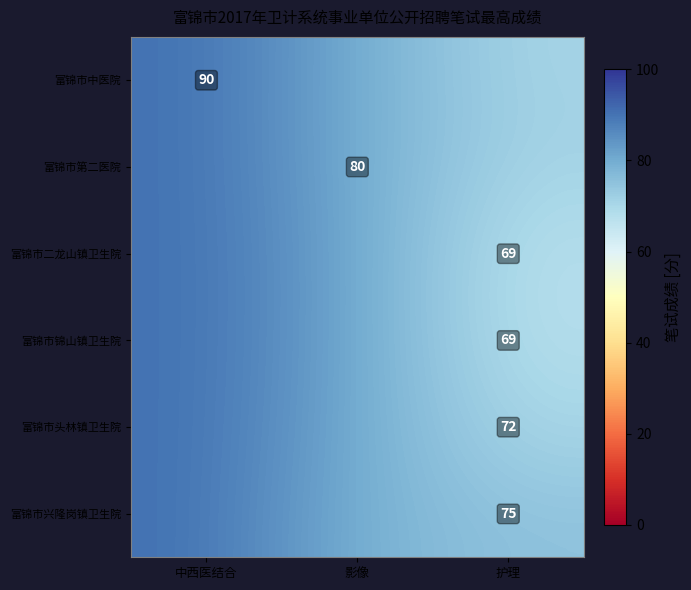

At how many categories does at least one series exceed 71?

3